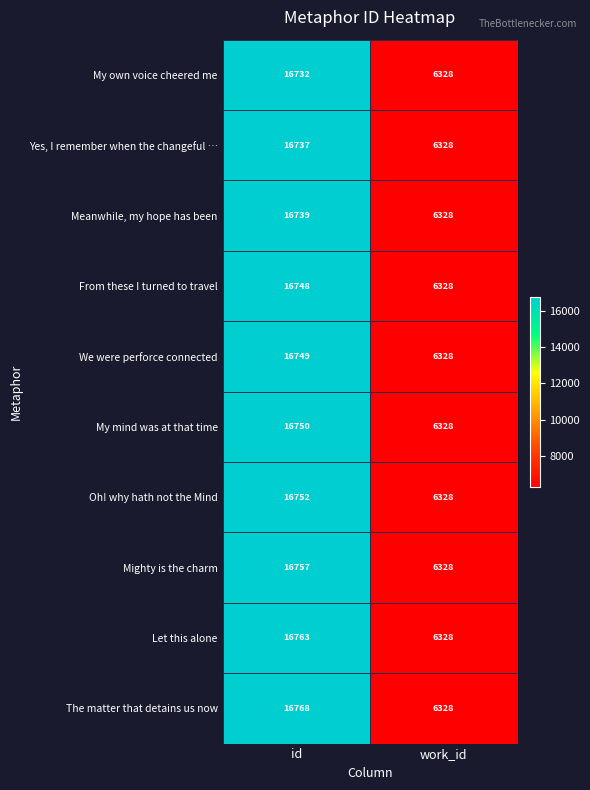

Which series changed the most between id and work_id?

The matter that detains us now